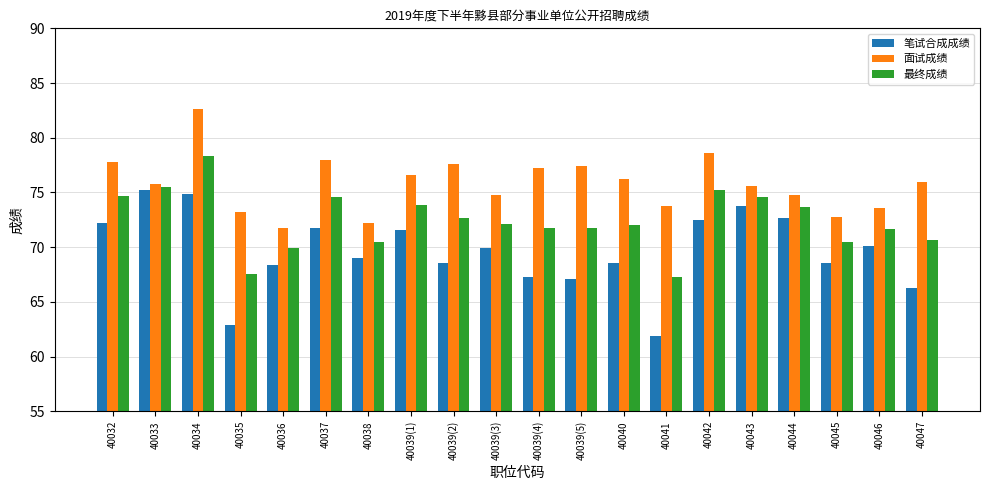

What is the average value of the 面试成绩 series?

75.8